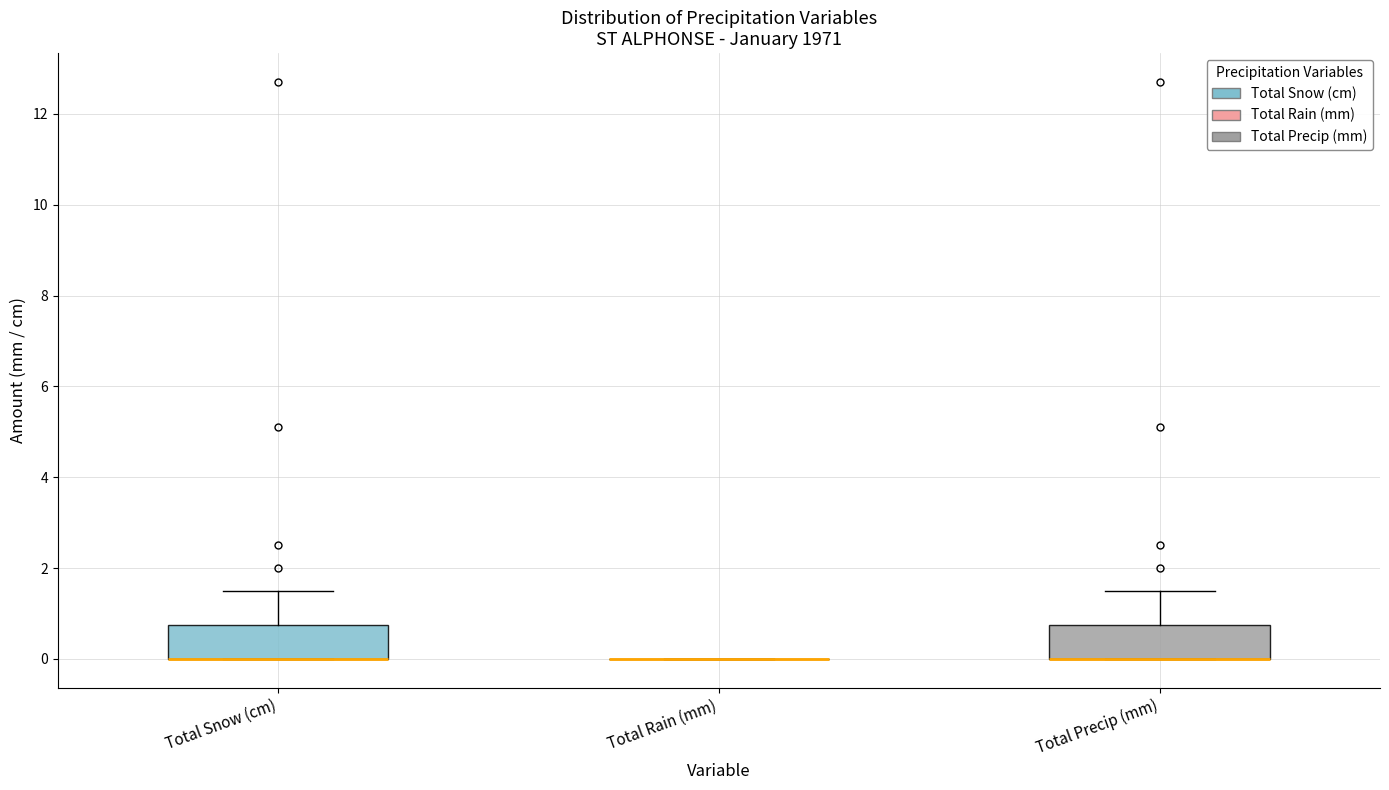

Where is the lower edge of the box for Total Snow (cm) on the y-axis? The values are not printed on the chart, so give them approximately, as read against the axis.

0.0